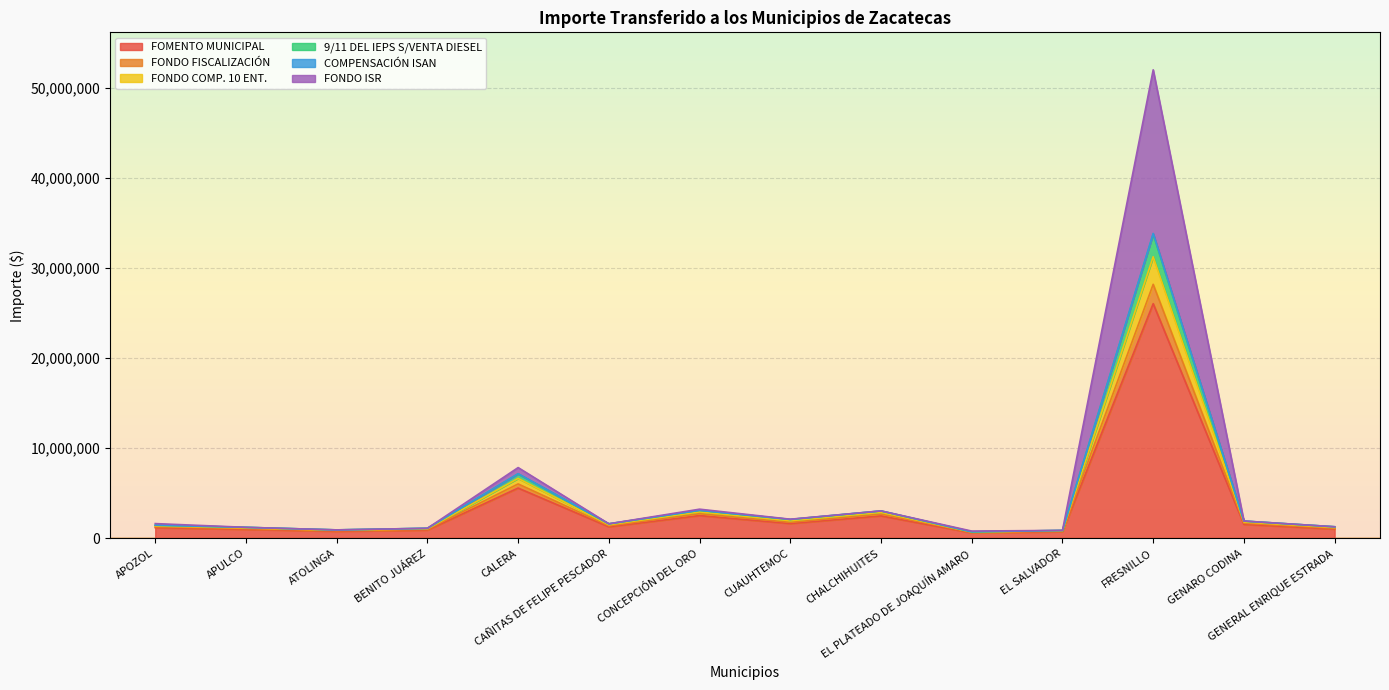

Which label corresponds to the largest value in the chart?

FRESNILLO